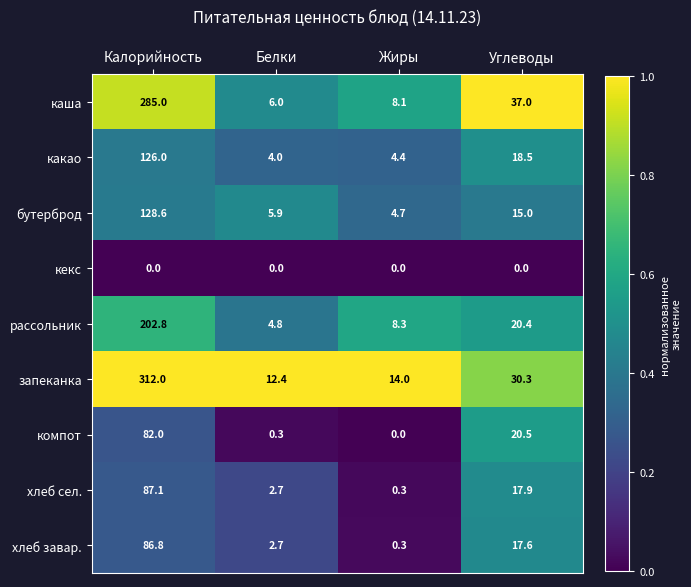

At which label does компот reach its minimum?

Жиры